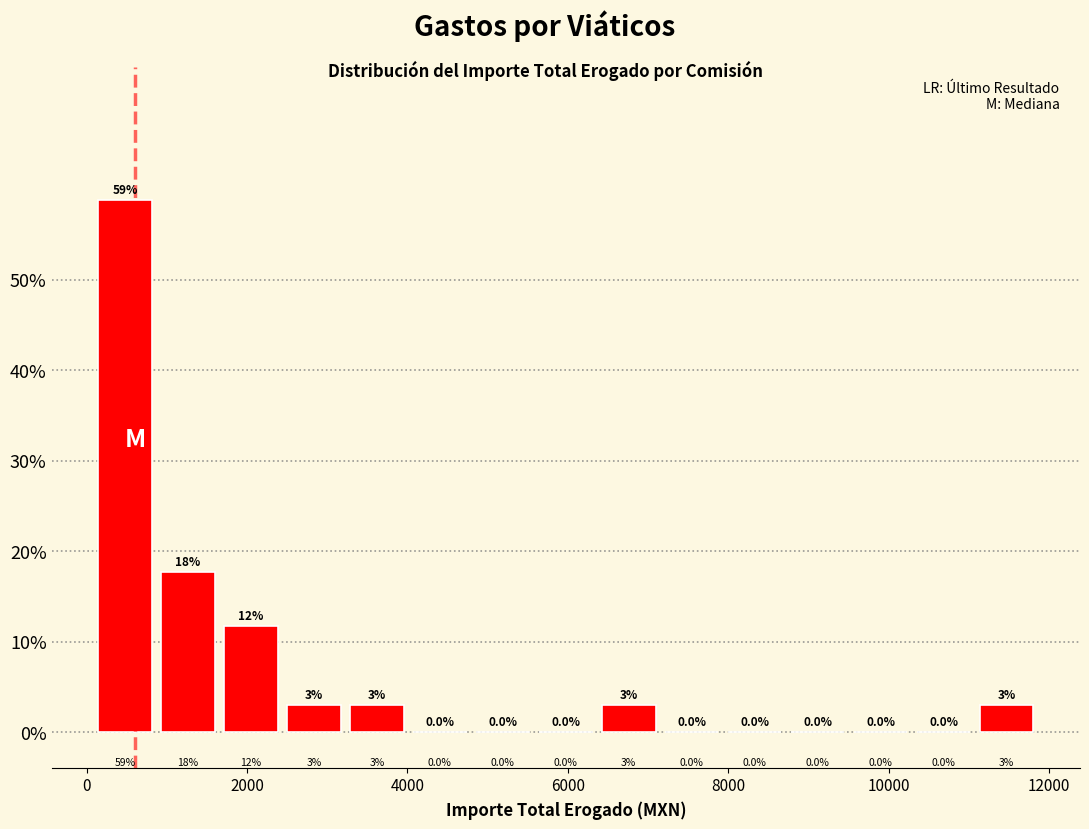

Read against the x-axis, roughly where is the centre of the tallest bar?

400